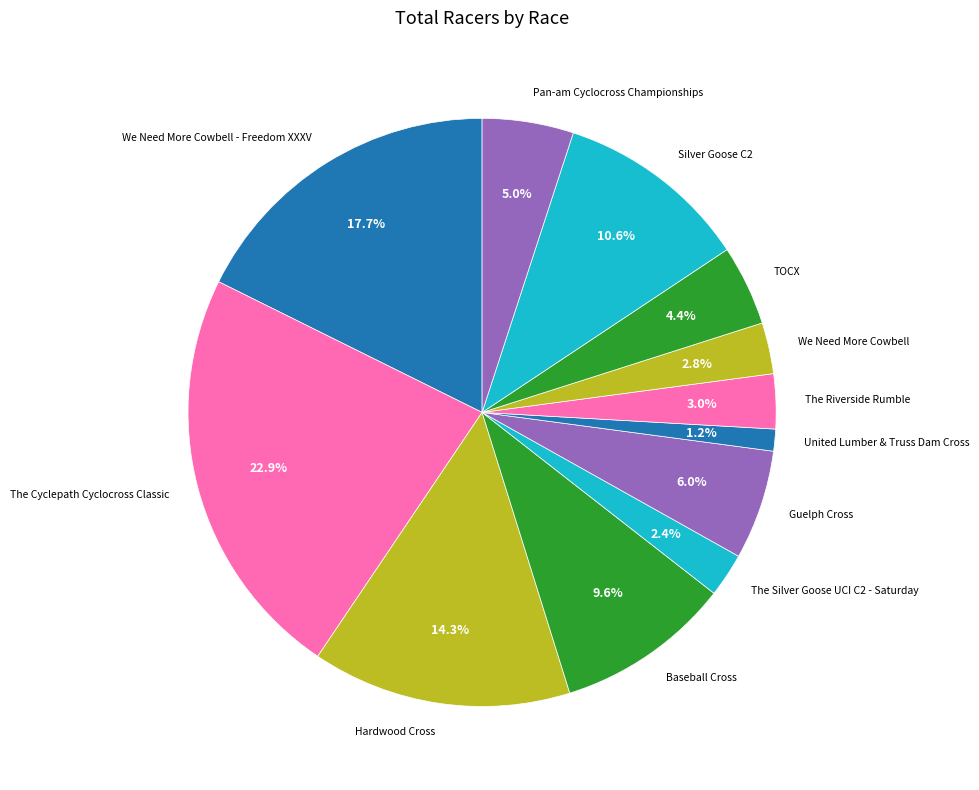

Which category has the smallest portion of the pie?

United Lumber & Truss Dam Cross